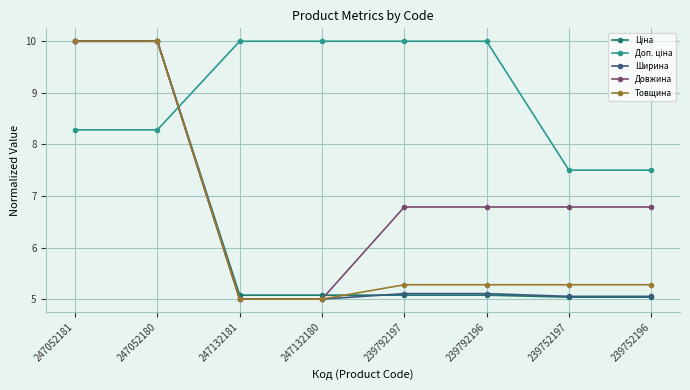

What is the spread (max minus min) of values at 247132180?

5.0